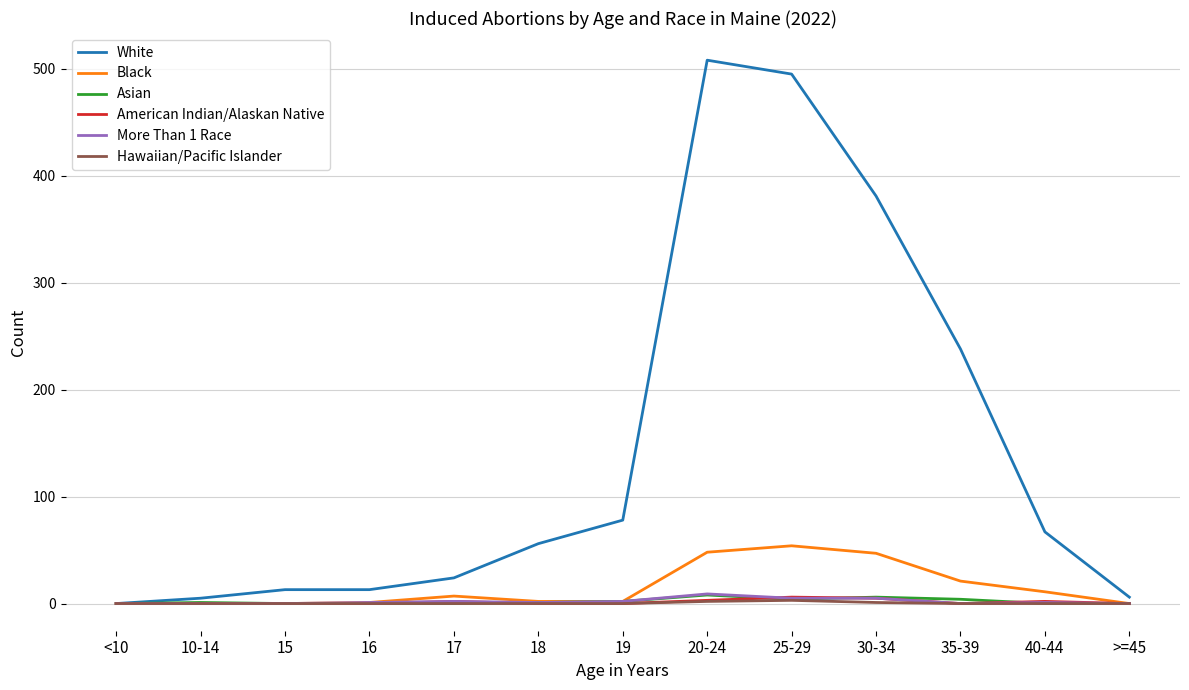

What are all the series names shown in the legend?

White, Black, Asian, American Indian/Alaskan Native, More Than 1 Race, Hawaiian/Pacific Islander